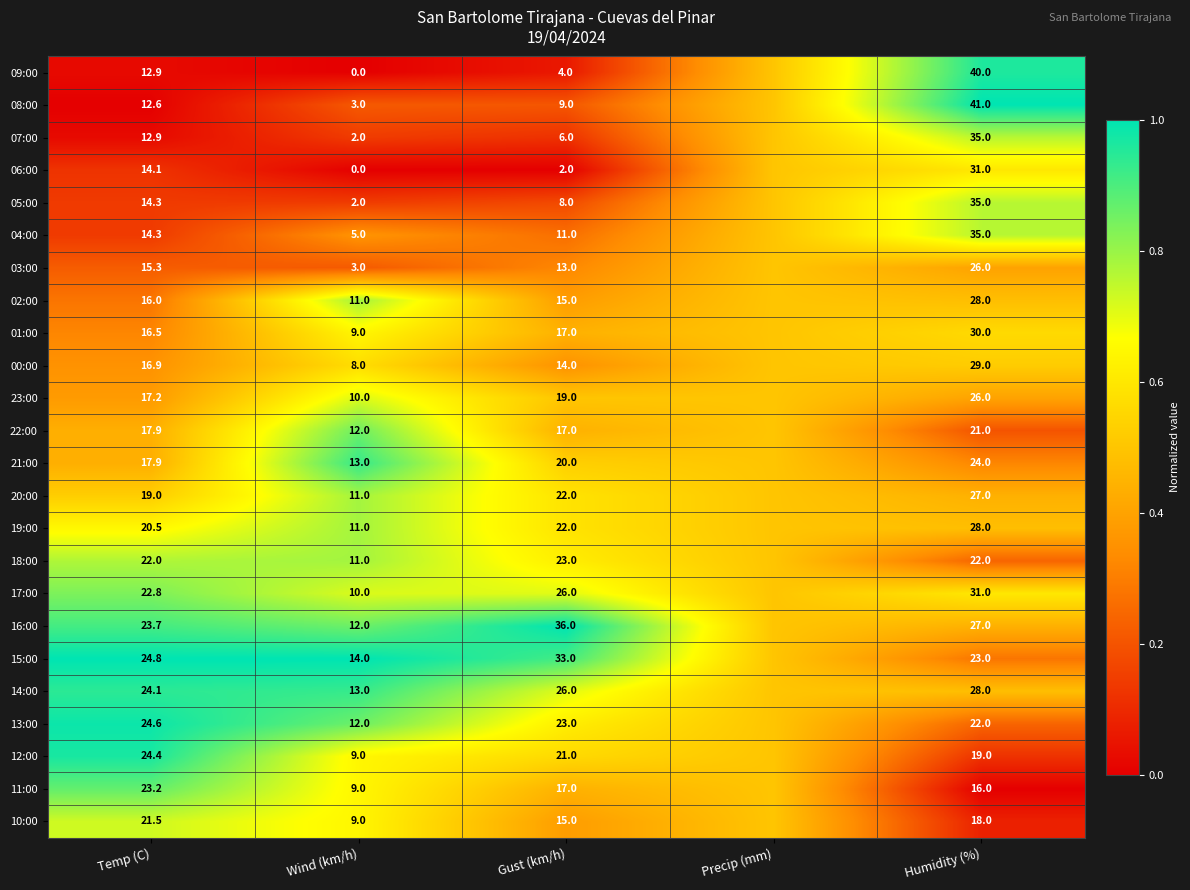

What is the sum of the 20:00 values at Gust (km/h) and Wind (km/h)?

33.0